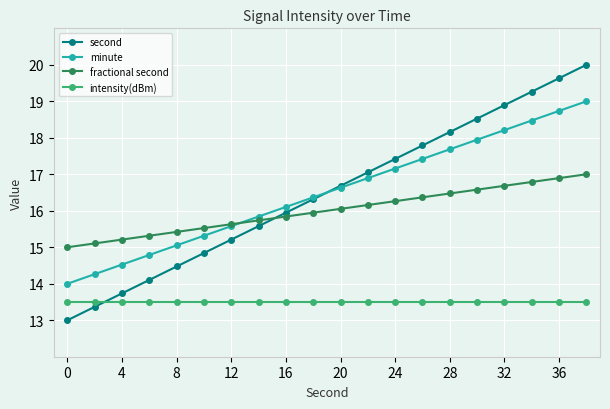

True or false: second has more than 2 interior local peaks.

False